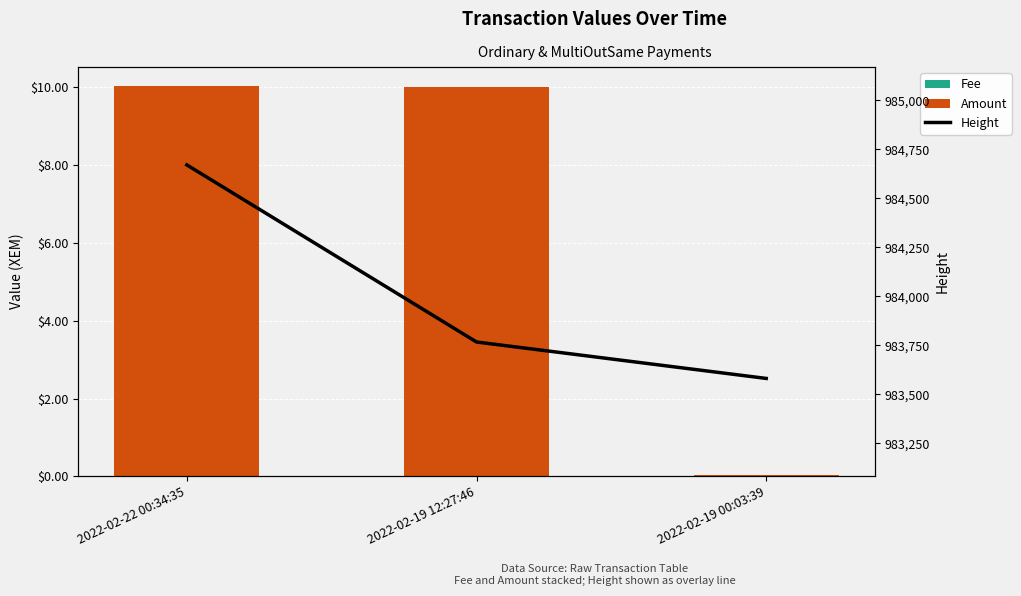

Reading left to right, extract all data points from this chart.

Fee: 2022-02-22 00:34:35=0.0	2022-02-19 12:27:46=0.0	2022-02-19 00:03:39=0.0
Amount: 2022-02-22 00:34:35=10.0	2022-02-19 12:27:46=10.0	2022-02-19 00:03:39=0.0
Height: 2022-02-22 00:34:35=984671.0	2022-02-19 12:27:46=983767.0	2022-02-19 00:03:39=983581.0